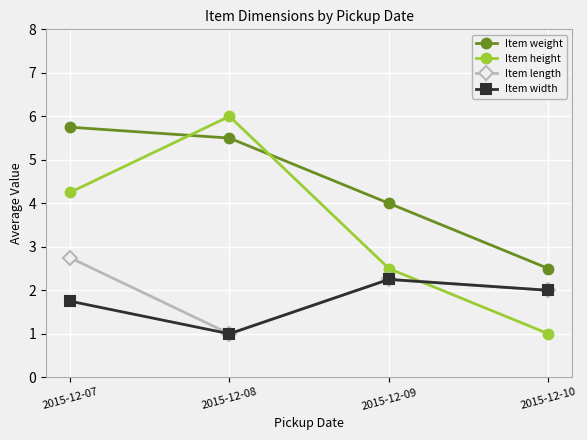

How many Item length values are between 2 and 3?

3